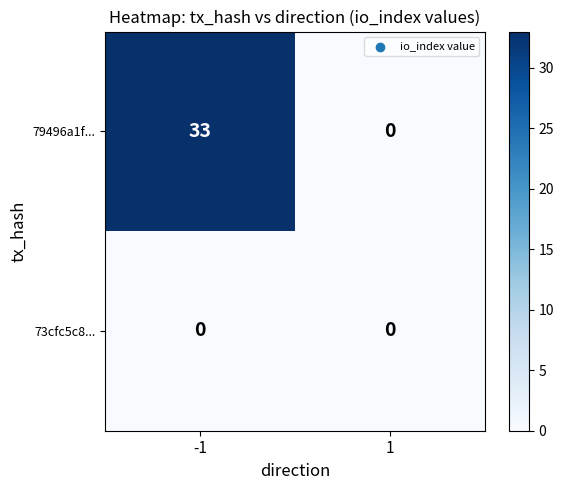

At which category is the sum across all series the highest?

-1